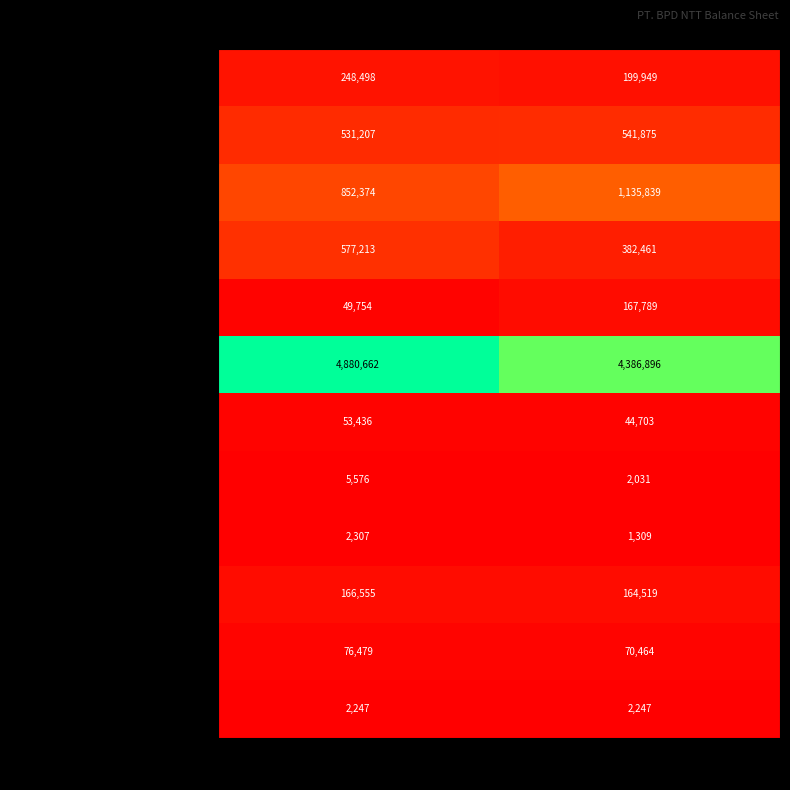

What is the maximum value shown in the chart?

4880662